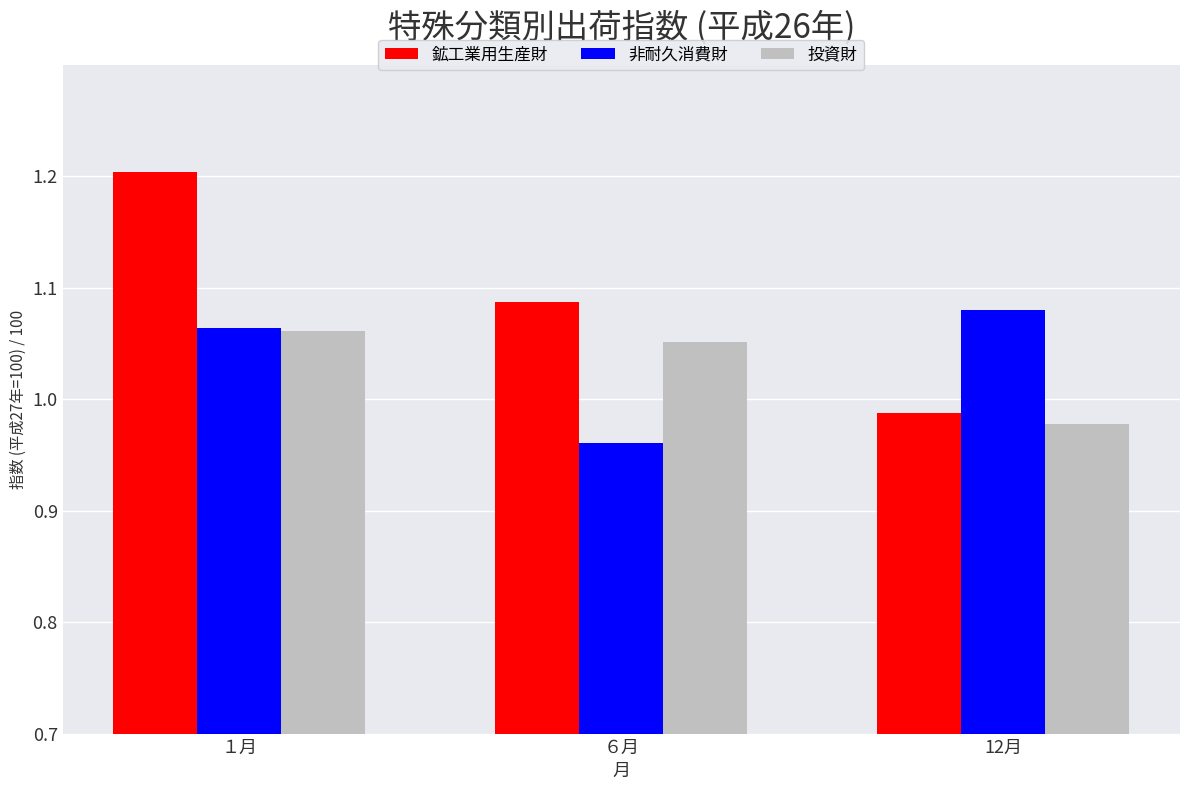

Which label corresponds to the smallest value in the chart?

６月